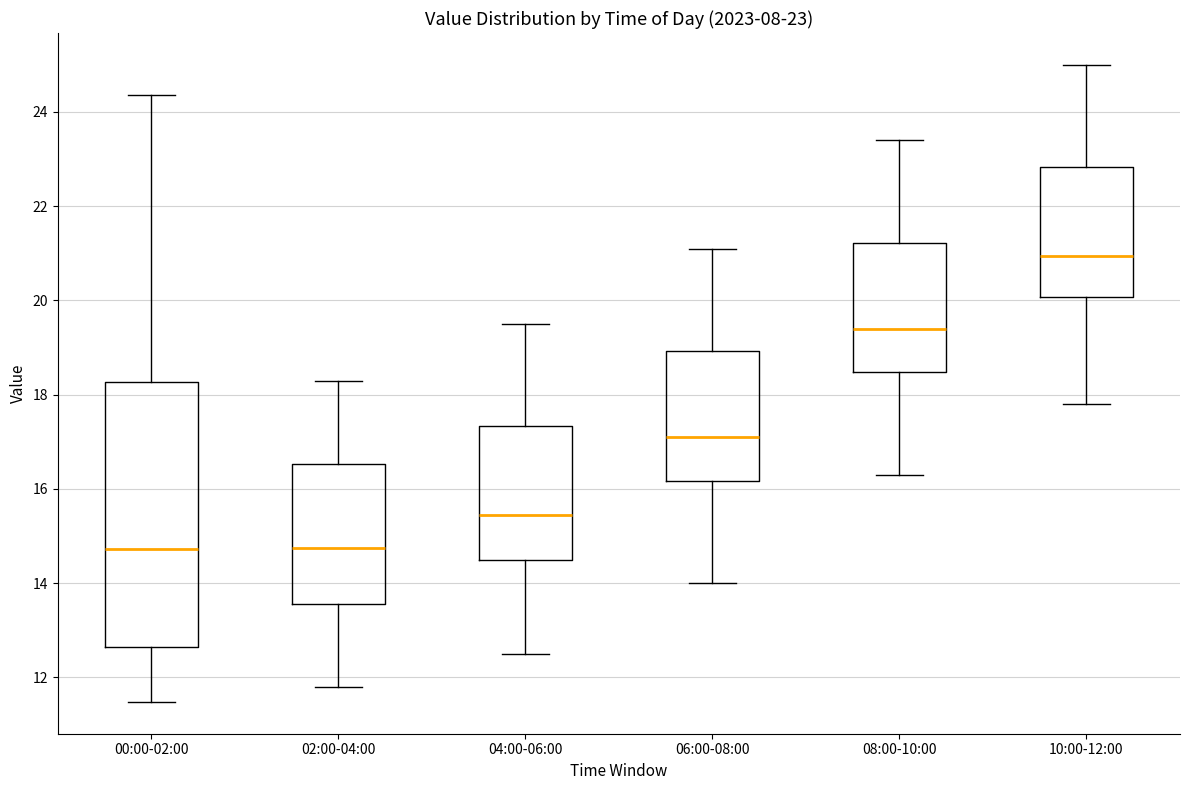

Which box is the tallest, from its lower edge to its upper edge?

00:00-02:00